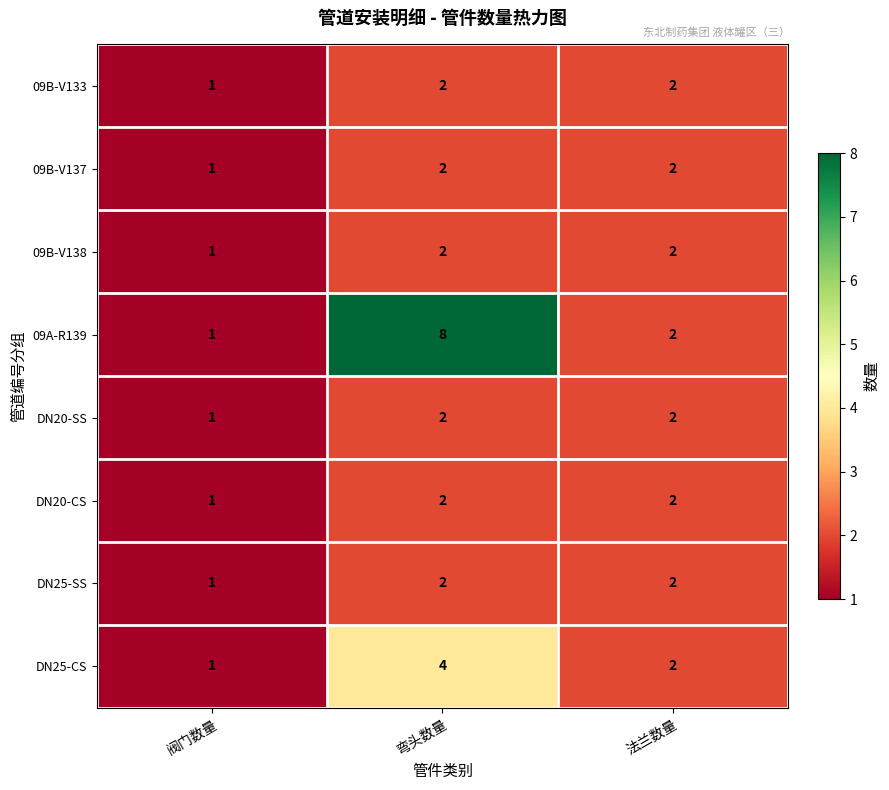

Reading right to left, transcribe all the data shown in this chart.

09B-V133: 法兰数量=2	弯头数量=2	阀门数量=1
09B-V137: 法兰数量=2	弯头数量=2	阀门数量=1
09B-V138: 法兰数量=2	弯头数量=2	阀门数量=1
09A-R139: 法兰数量=2	弯头数量=8	阀门数量=1
DN20-SS: 法兰数量=2	弯头数量=2	阀门数量=1
DN20-CS: 法兰数量=2	弯头数量=2	阀门数量=1
DN25-SS: 法兰数量=2	弯头数量=2	阀门数量=1
DN25-CS: 法兰数量=2	弯头数量=4	阀门数量=1